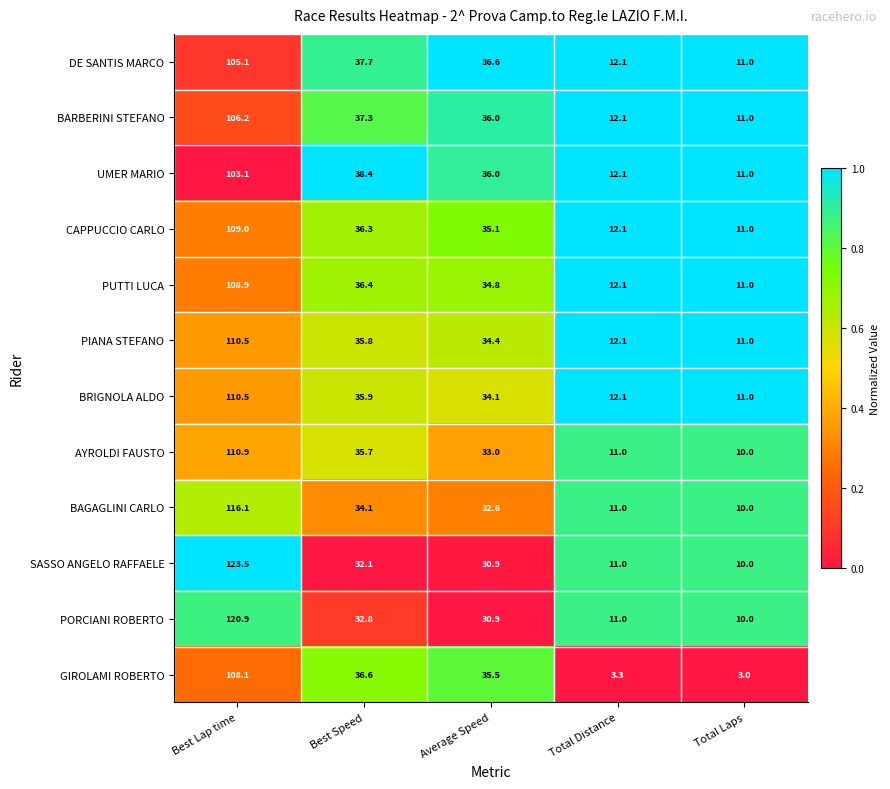

Is the value of DE SANTIS MARCO at Total Distance greater than the value of GIROLAMI ROBERTO at Best Lap time?

No